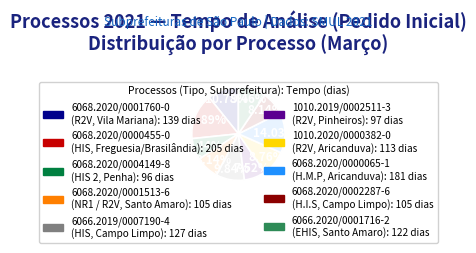

What is the total percentage of 6068.2020/0001760-0 and 6066.2019/0007190-4?

20.6%